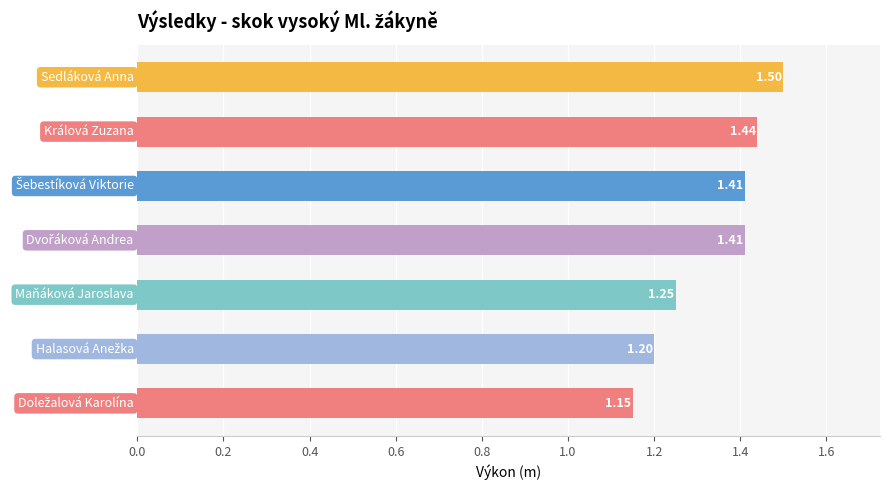

What is the average value?

1.3